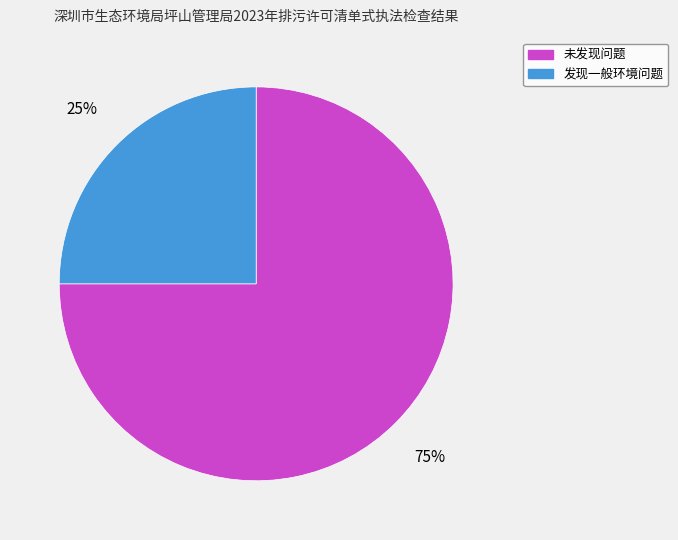

What percentage is the 发现一般环境问题 slice, to the nearest percent?

25%